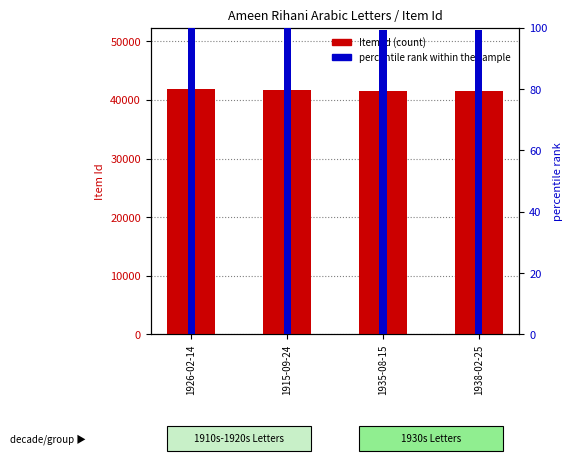

Reading right to left, list all the values displayed in this chart.

Item Id (count): 41554.0	41589.0	41754.0	41844.0
percentile rank within the sample: 99.3	99.4	99.8	100.0